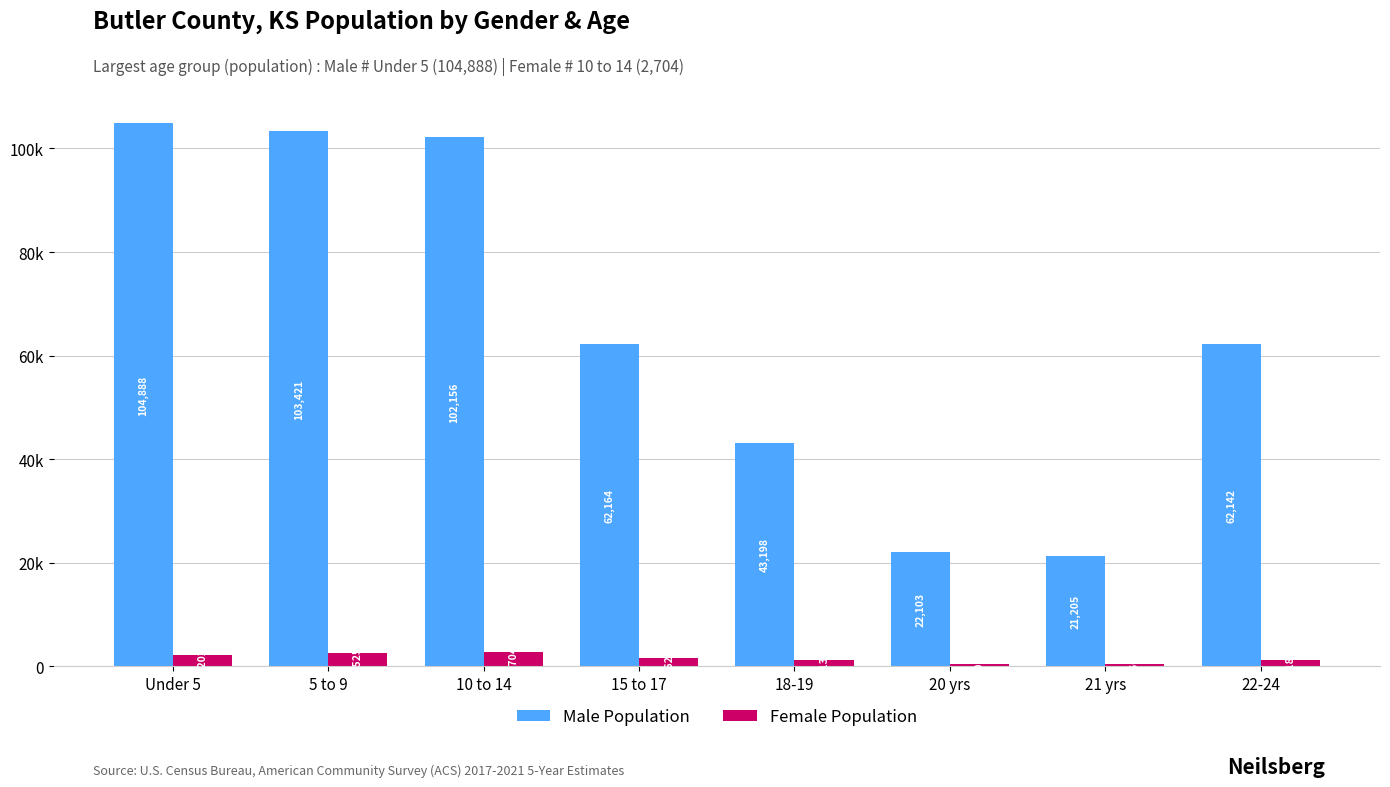

Does the chart contain any negative values?

No